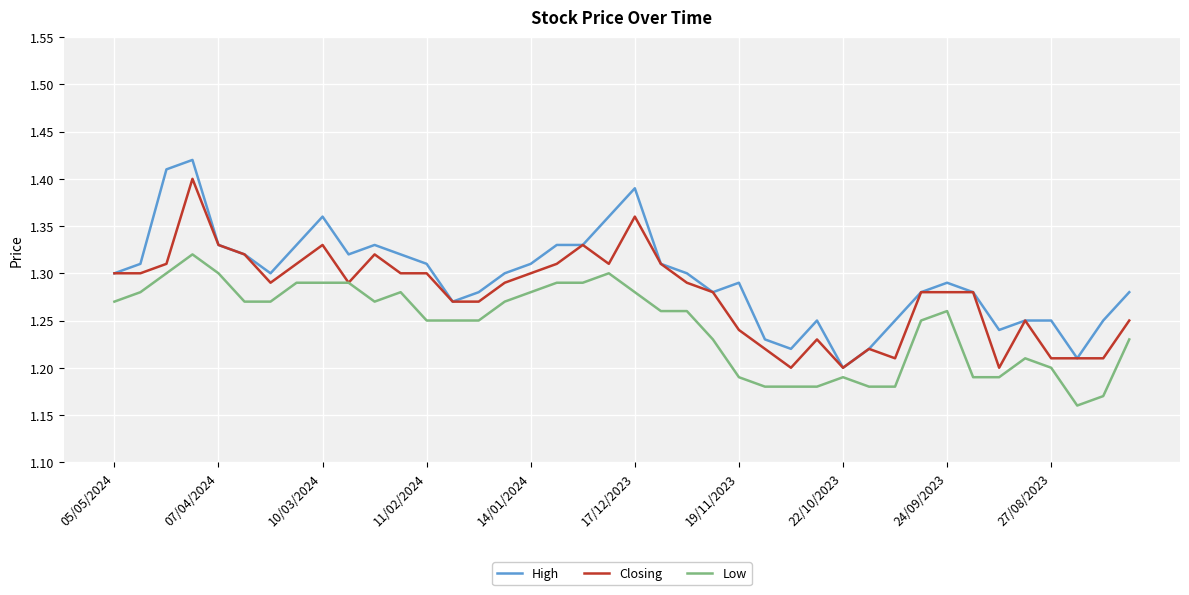

List the series in order of their peak value, highest first.

High, Closing, Low